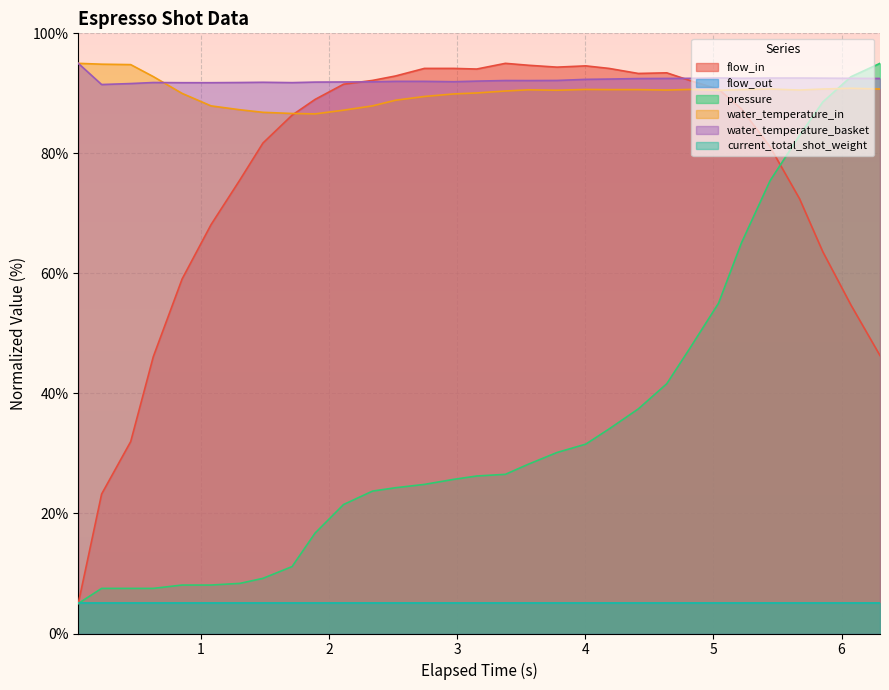

At which label does water_temperature_basket reach its minimum?

1